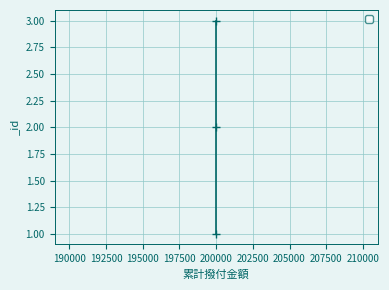

List the labels in order of value, largest first.

200000, 200000, 200000